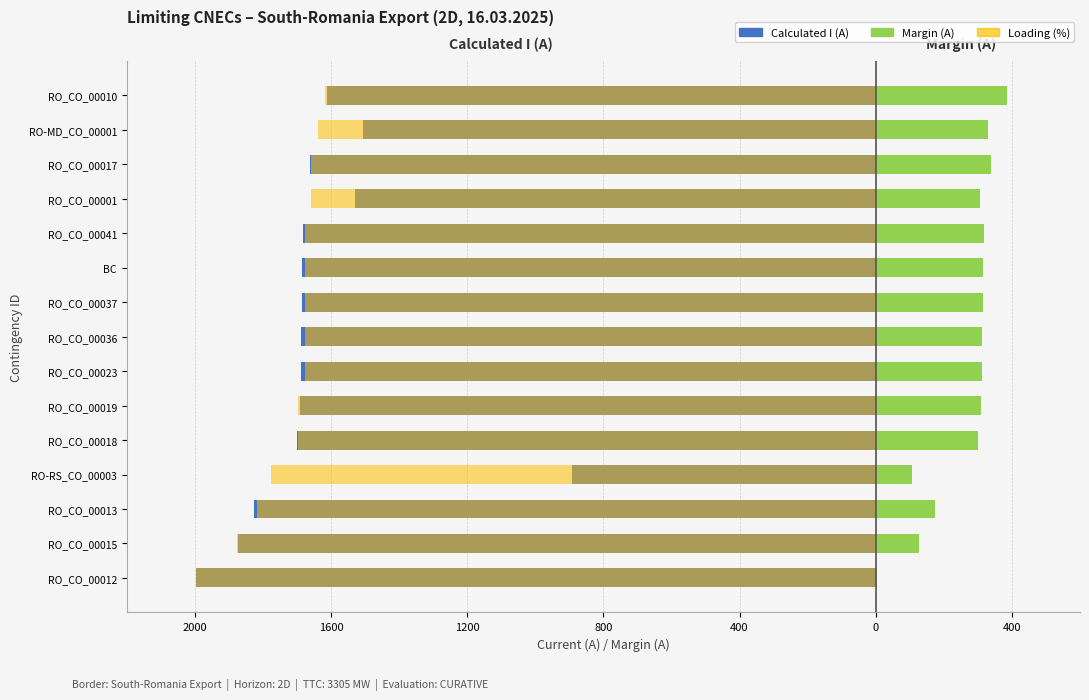

The value of Loading (%) at BC is -2295.0. True or false?

False